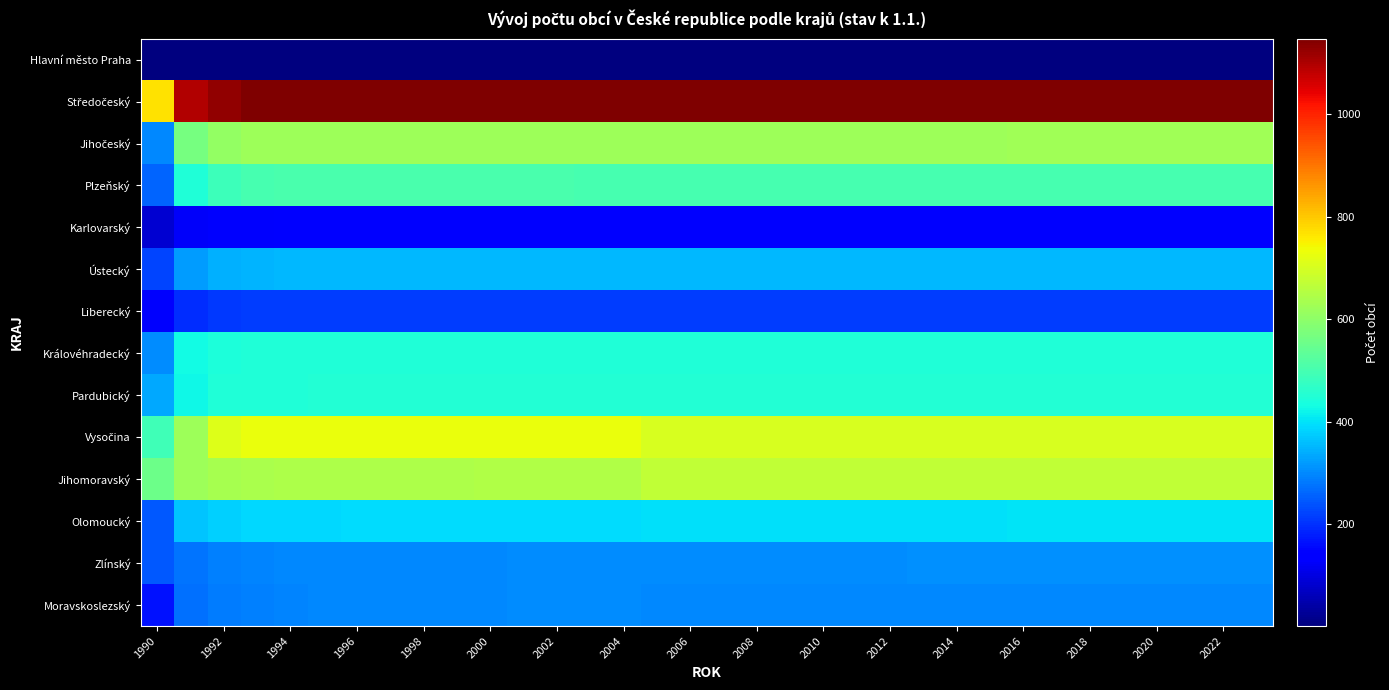

At how many categories does at least one series exceed 921?

33